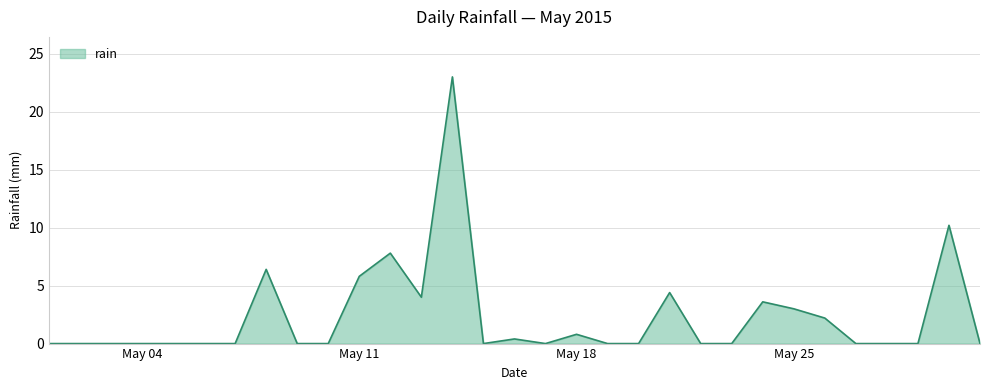

What is the greatest value displayed?

23.0